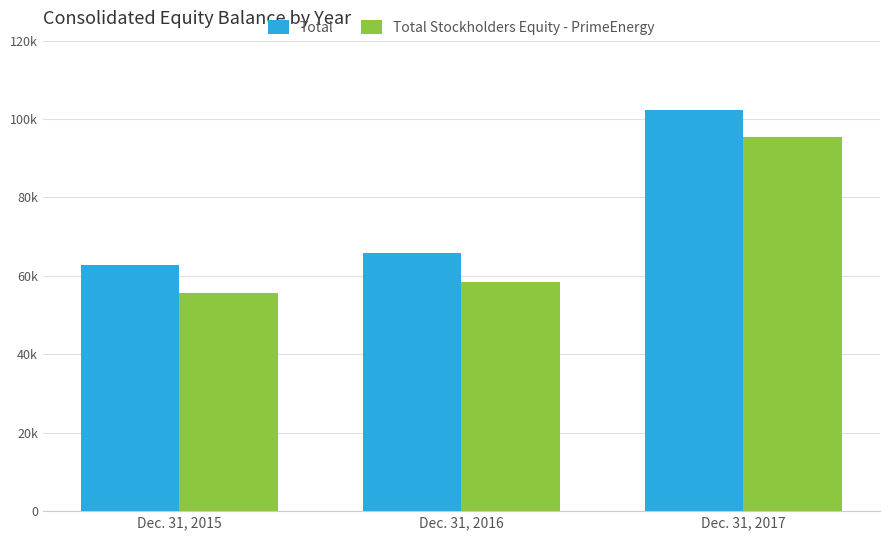

What is the greatest value displayed?

102439